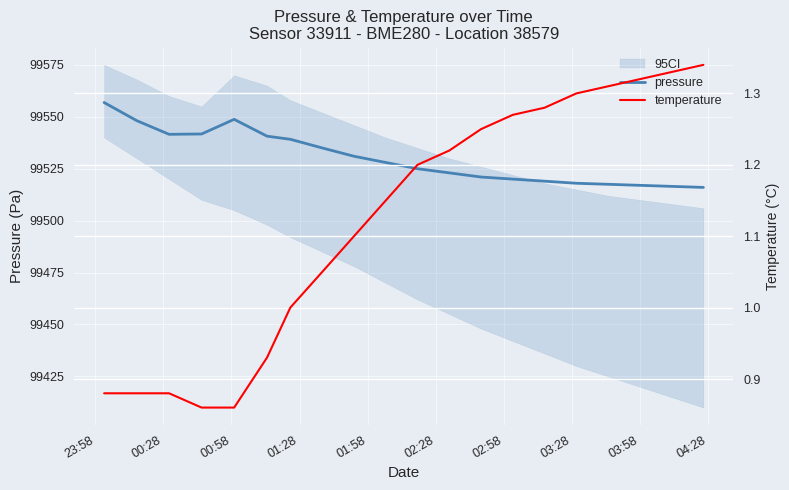

What is the label of the 8th point from the left?

03:28